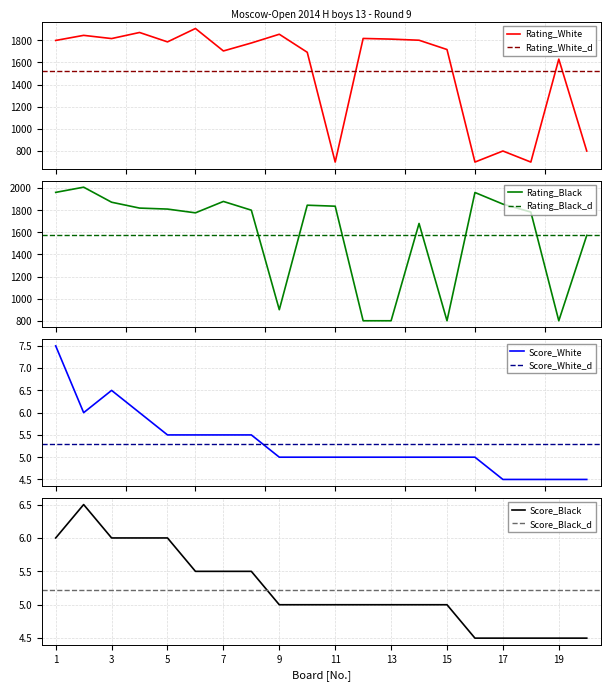

The value of Score_Black at 7 is 9.0. True or false?

False